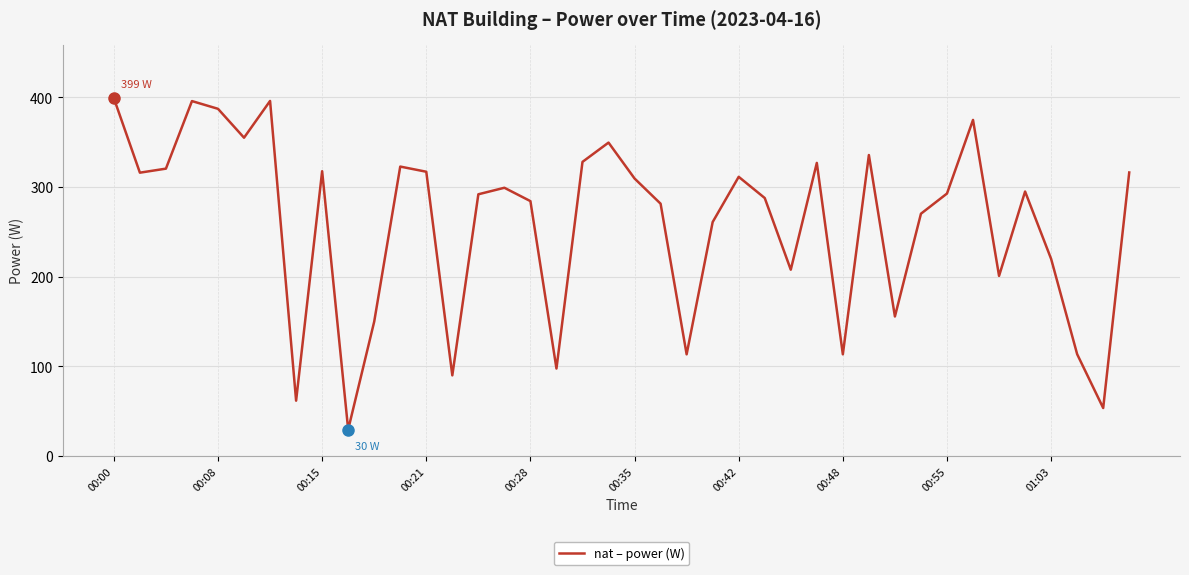

What is the smallest value displayed?

29.5